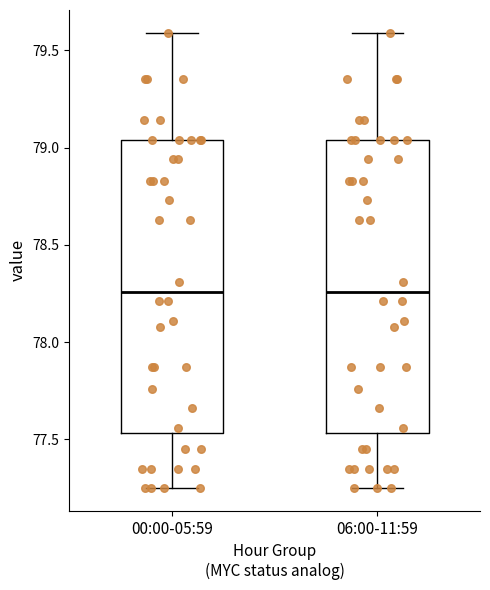

Reading left to right, transcribe this box plot: for each box, give where its median line is, the range the box spans, and where its two whiskers end, as read against the y-axis. The values are not printed on the chart, so give them approximately, as read against the axis.

00:00-05:59: median 78.25, box 77.55 to 79.05, whiskers 77.25 to 79.60
06:00-11:59: median 78.25, box 77.55 to 79.05, whiskers 77.25 to 79.60